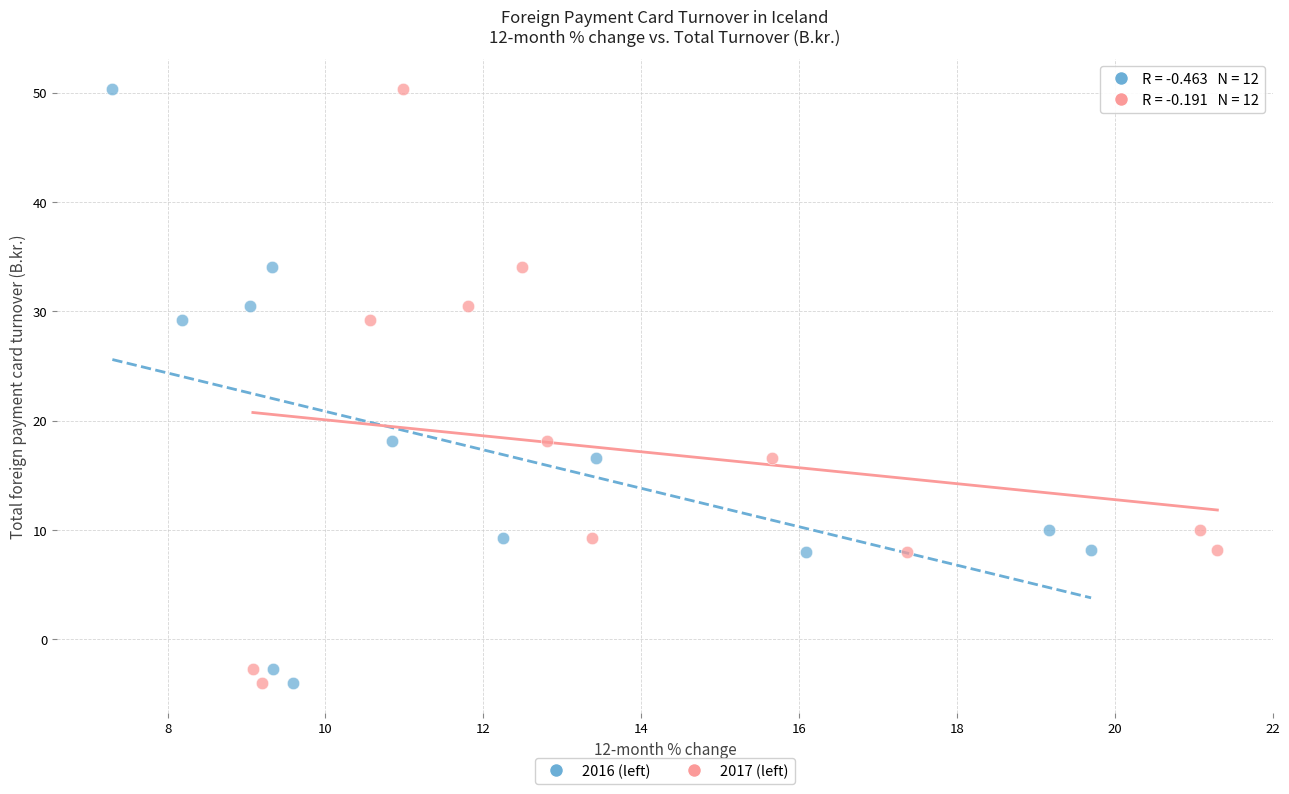

What are all the series names shown in the legend?

2016 (left), 2017 (left)